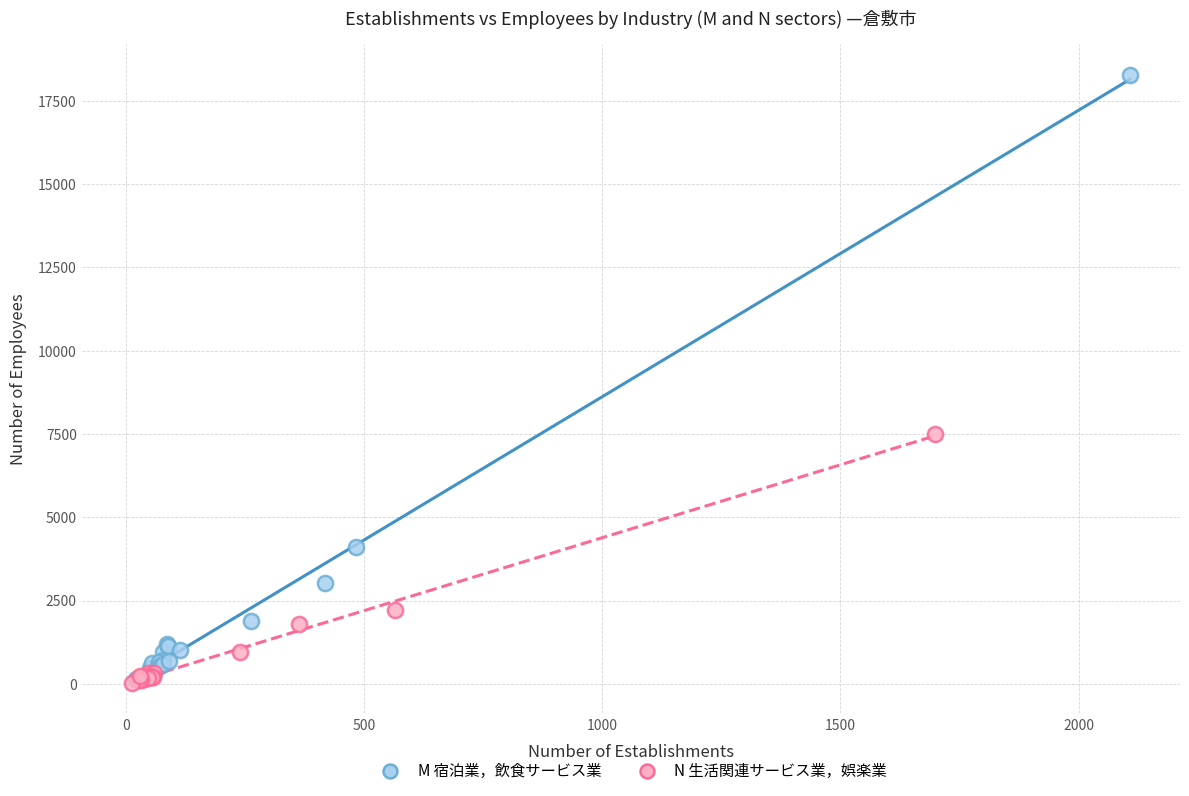

Which series has the widest spread of Y values?

M 宿泊業，飲食サービス業